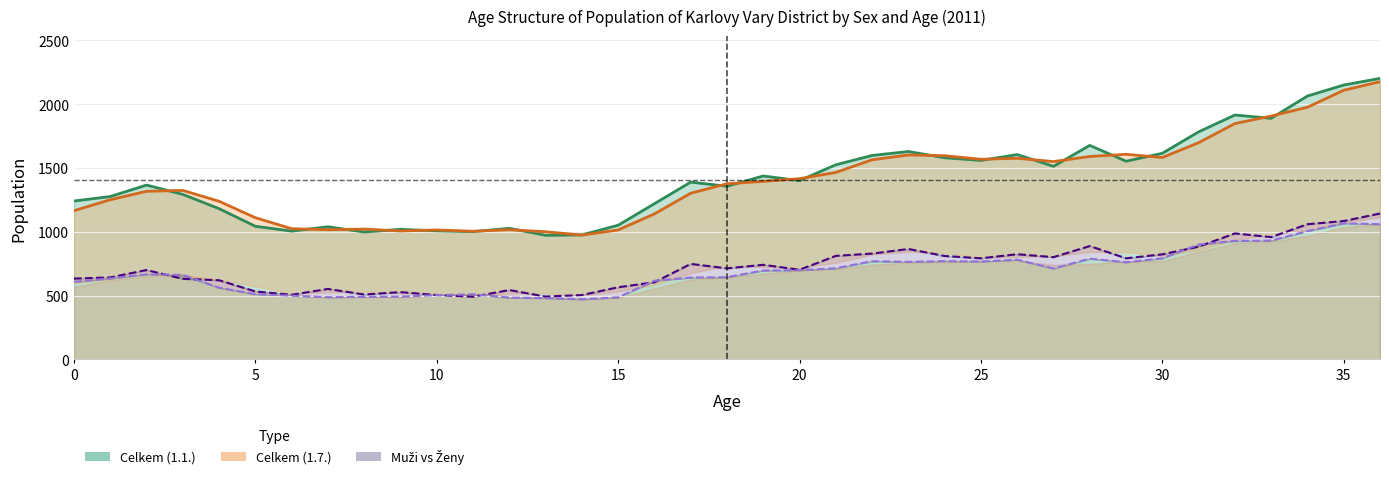

True or false: Muži (1.1.) and Celkem (1.7.) intersect in this chart.

False